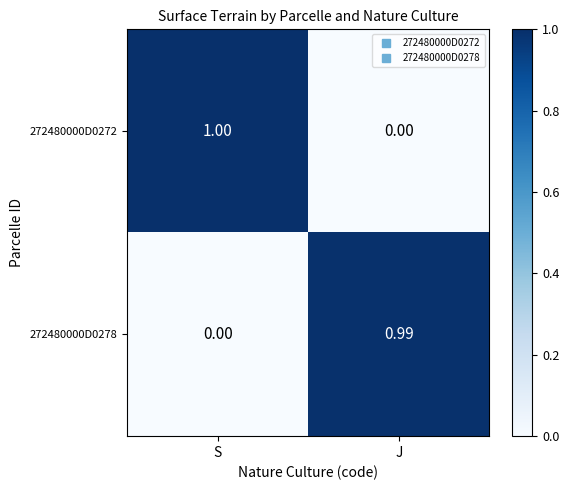

How many positive values does the 272480000D0272 series have?

1